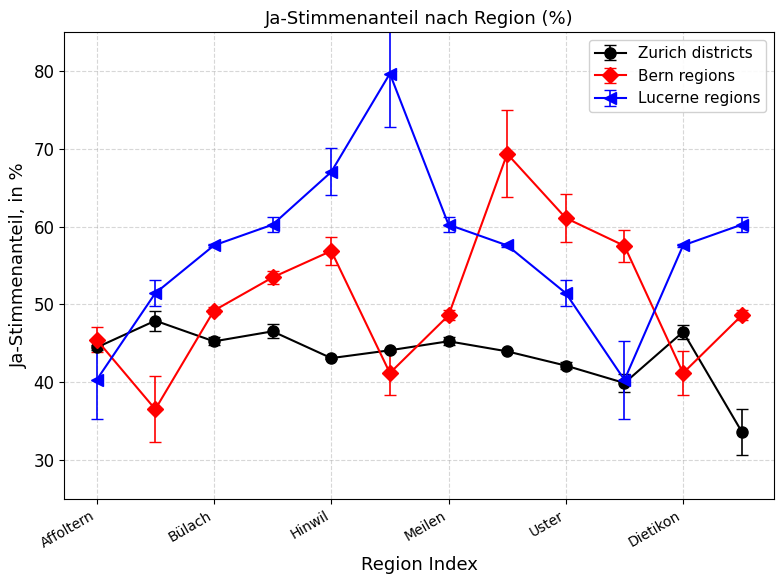

What is the maximum value shown in the chart?

79.7